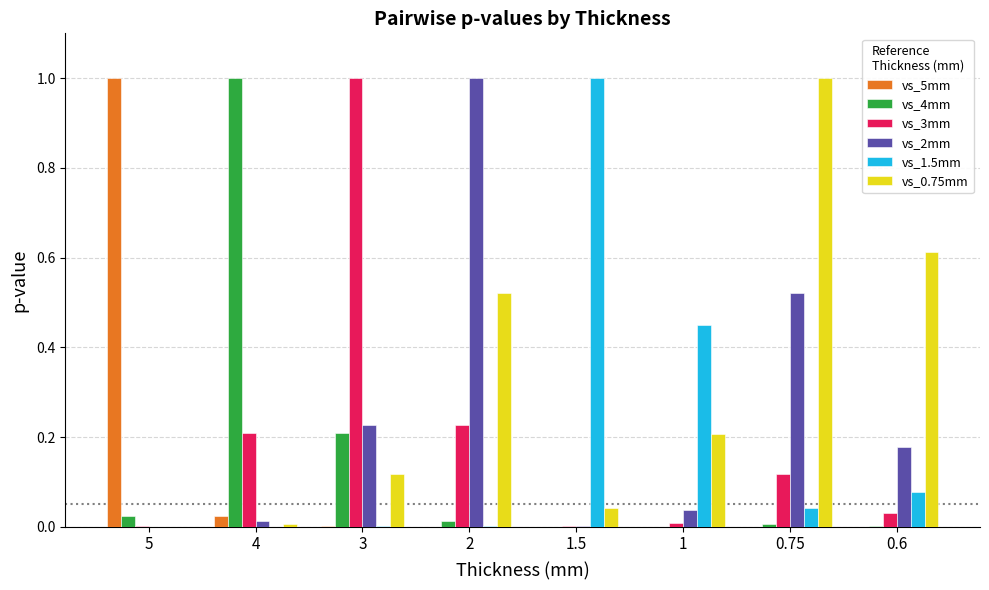

The vs_4mm series shows 0.1 at 3. True or false?

False